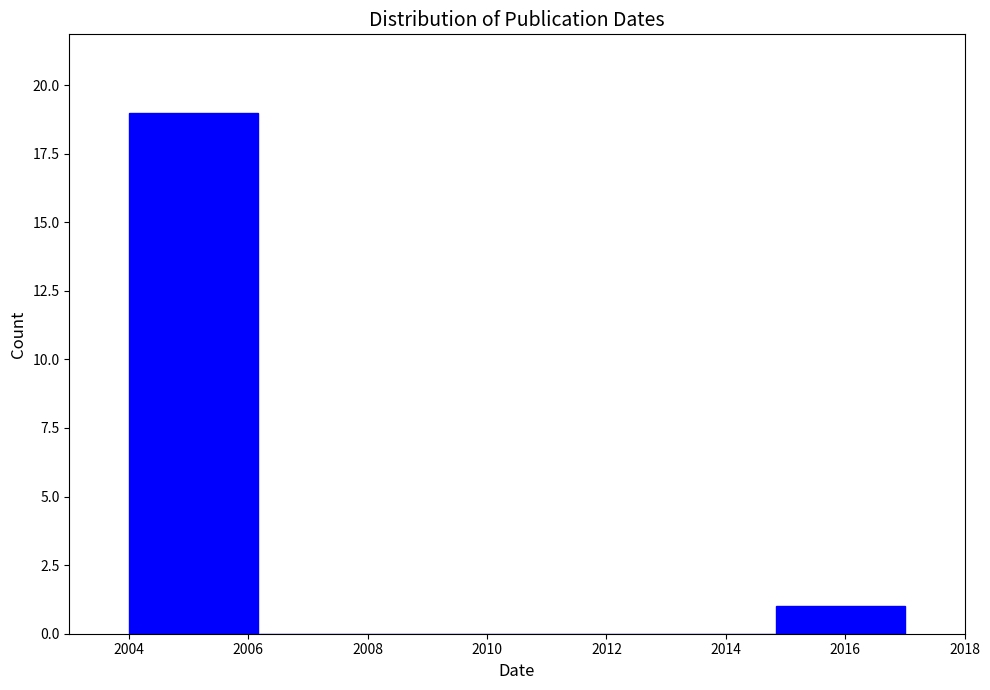

Reading left to right, list every bar in this chart as the range it spans on the x-axis followed by its height. Neither the bar edges nor the heights are printed on the chart, so give them approximately, as read against the axes.

2004.0 to 2006.2: 19
2006.2 to 2008.4: 0
2008.4 to 2010.6: 0
2010.6 to 2012.6: 0
2012.6 to 2014.8: 0
2014.8 to 2017.0: 1